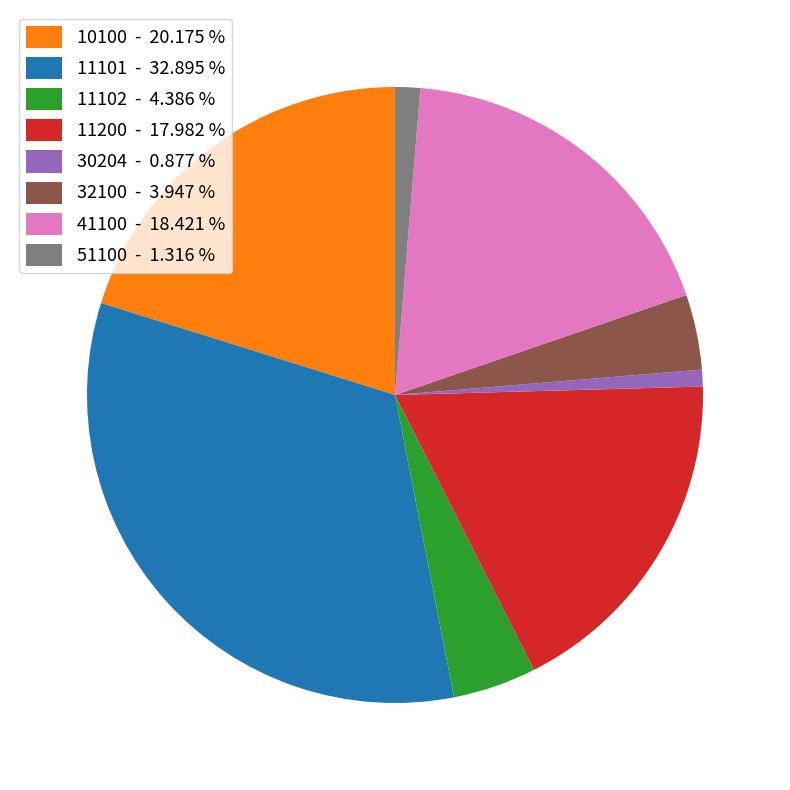

The 41100 slice represents 8% of the pie. True or false?

False